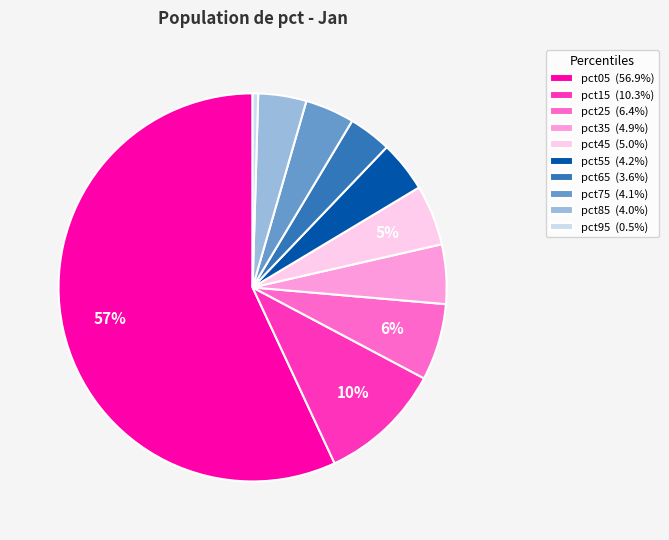

Approximately how many times larger is the value at pct35 (4.9%) compared to pct15 (10.3%)?

0.5